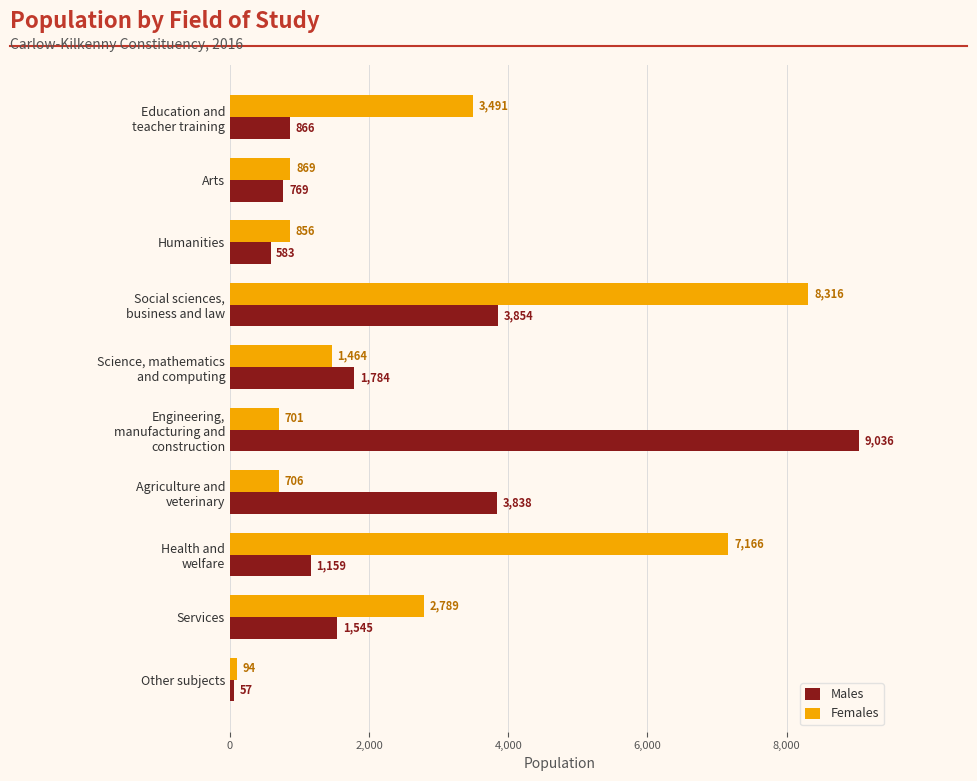

How many distinct data groups are displayed?

2